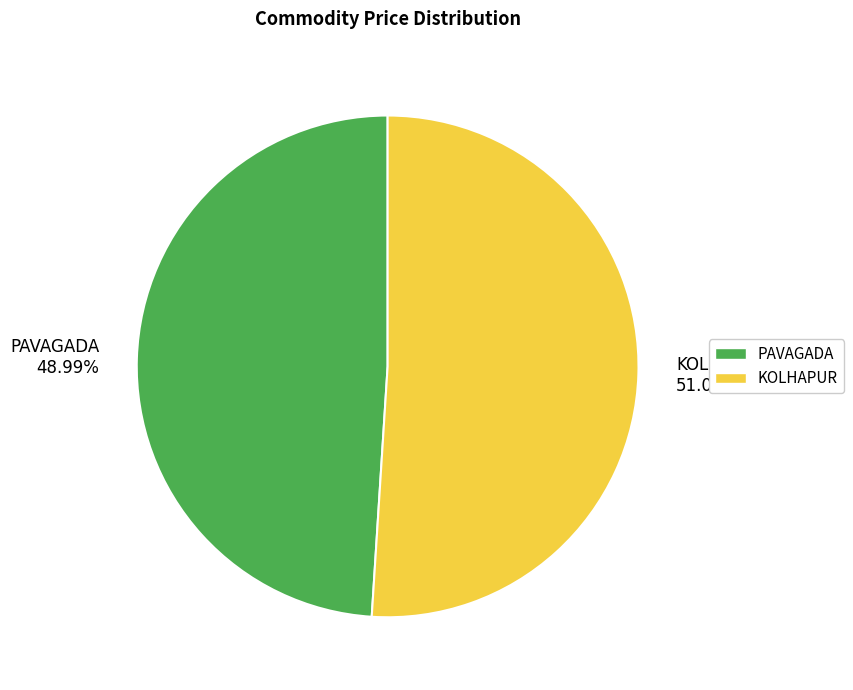

What is the ratio of the value at PAVAGADA 48.99% to the value at KOLHAPUR 51.01%?

1.0